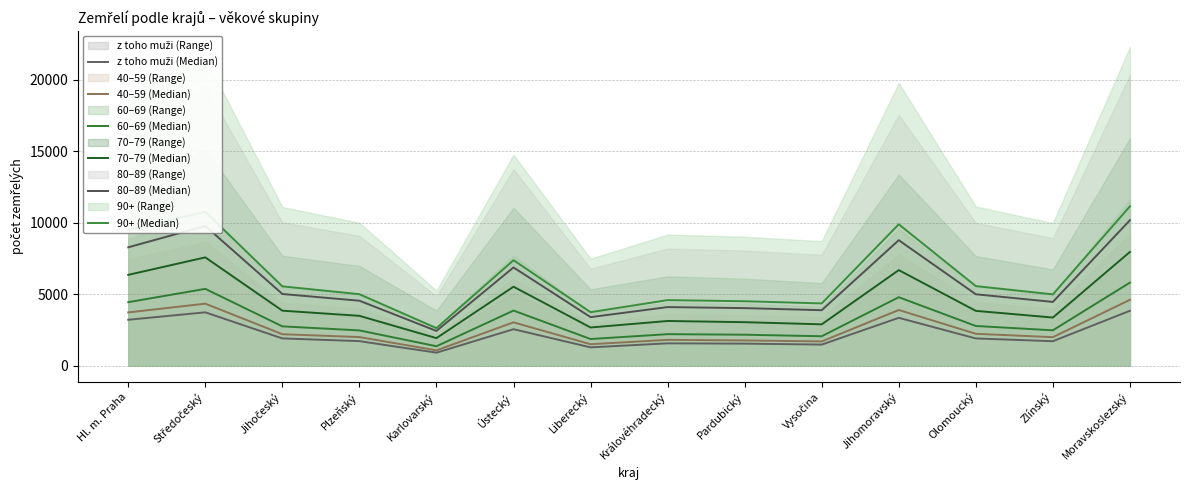

What is the average value of the 70–79 (Median) series?

4451.5